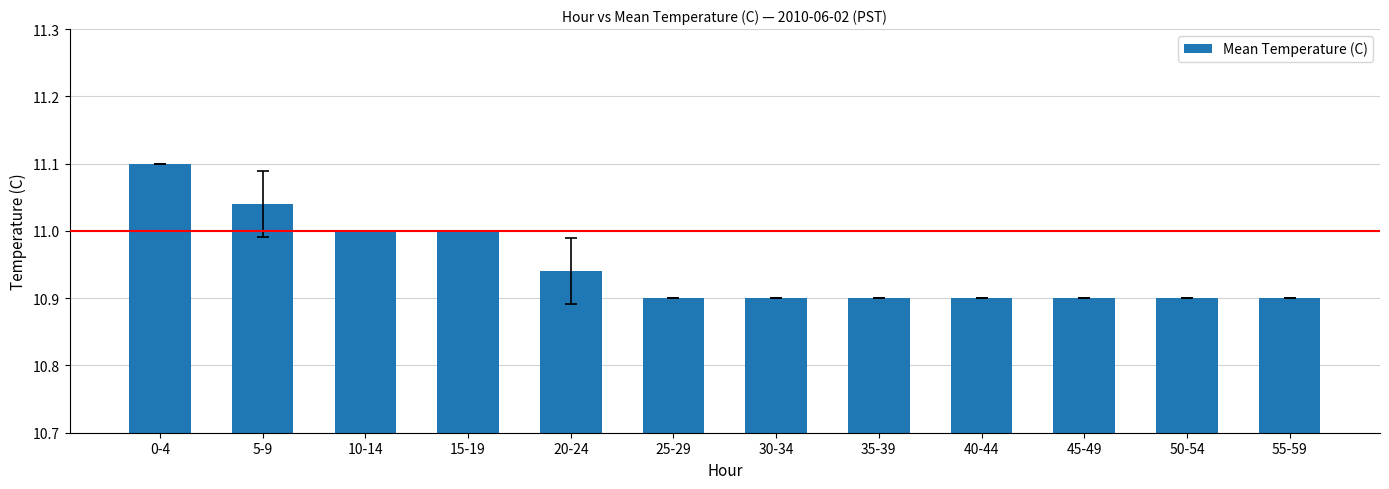

At which category does the chart reach its peak across all series?

0-4